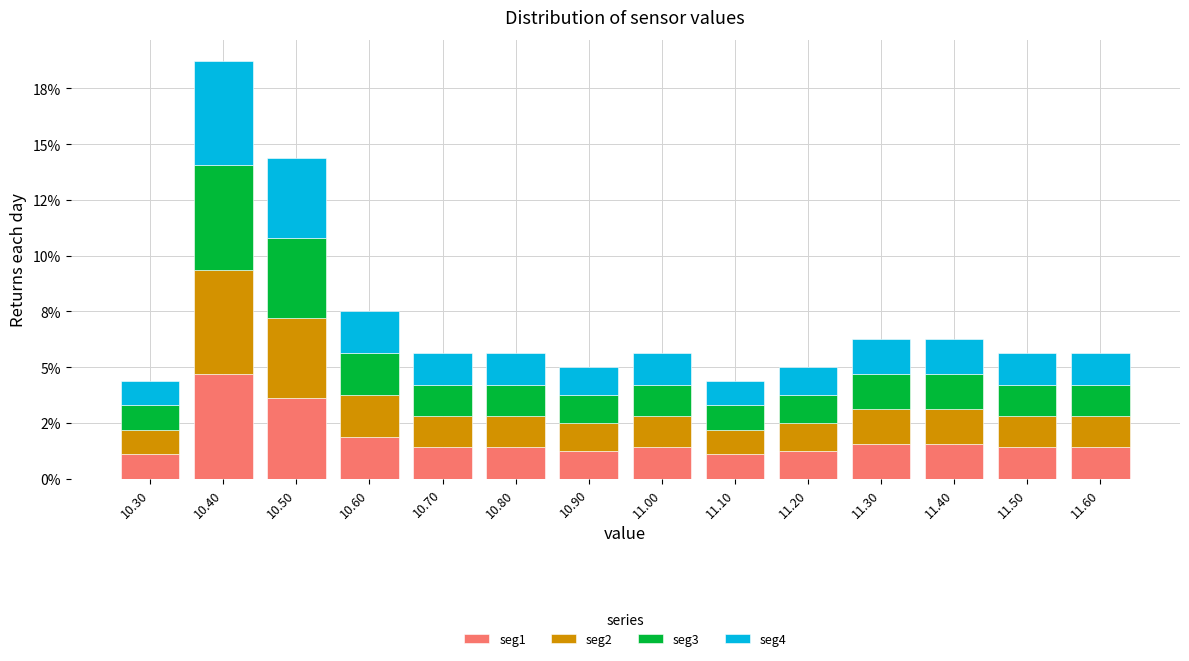

Does the chart contain stacked bars?

Yes